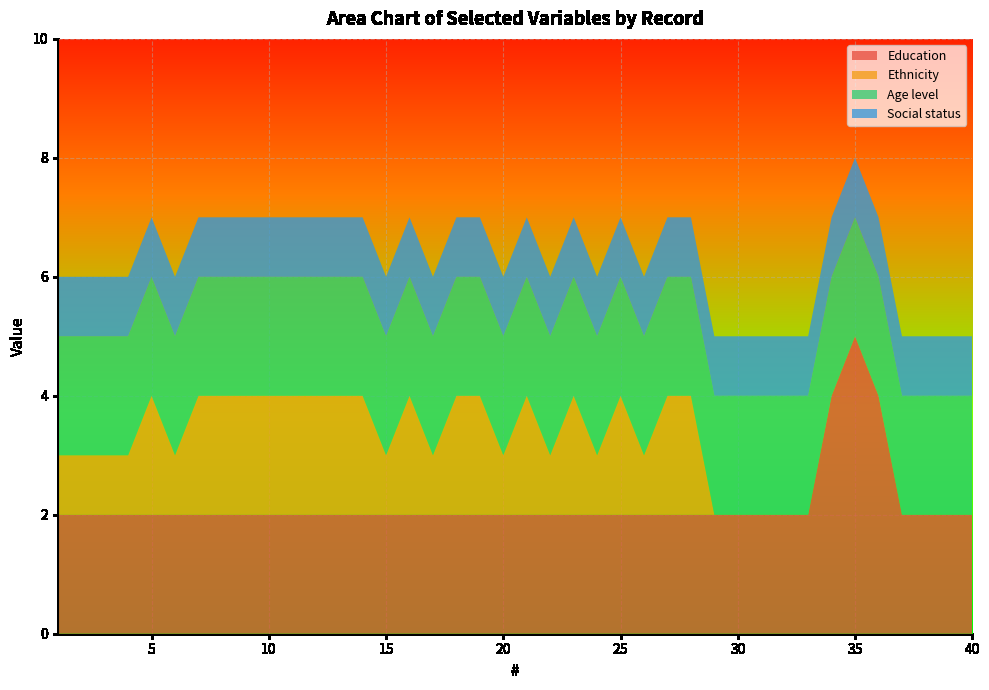

Reading right to left, extract all data points from this chart.

Education: 2	2	2	2	4	5	4	2	2	2	2	2	2	2	2	2	2	2	2	2	2	2	2	2	2	2	2	2	2	2	2	2	2	2	2	2	2	2	2	2
Ethnicity: 0	0	0	0	0	0	0	0	0	0	0	0	2	2	1	2	1	2	1	2	1	2	2	1	2	1	2	2	2	2	2	2	2	2	1	2	1	1	1	1
Age level: 2	2	2	2	2	2	2	2	2	2	2	2	2	2	2	2	2	2	2	2	2	2	2	2	2	2	2	2	2	2	2	2	2	2	2	2	2	2	2	2
Social status: 1	1	1	1	1	1	1	1	1	1	1	1	1	1	1	1	1	1	1	1	1	1	1	1	1	1	1	1	1	1	1	1	1	1	1	1	1	1	1	1